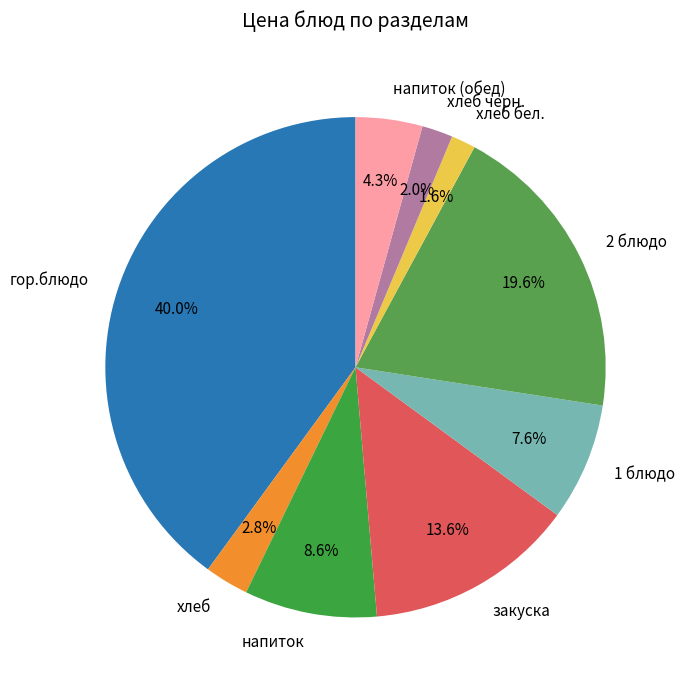

Between 2 блюдо and хлеб черн., which is larger?

2 блюдо